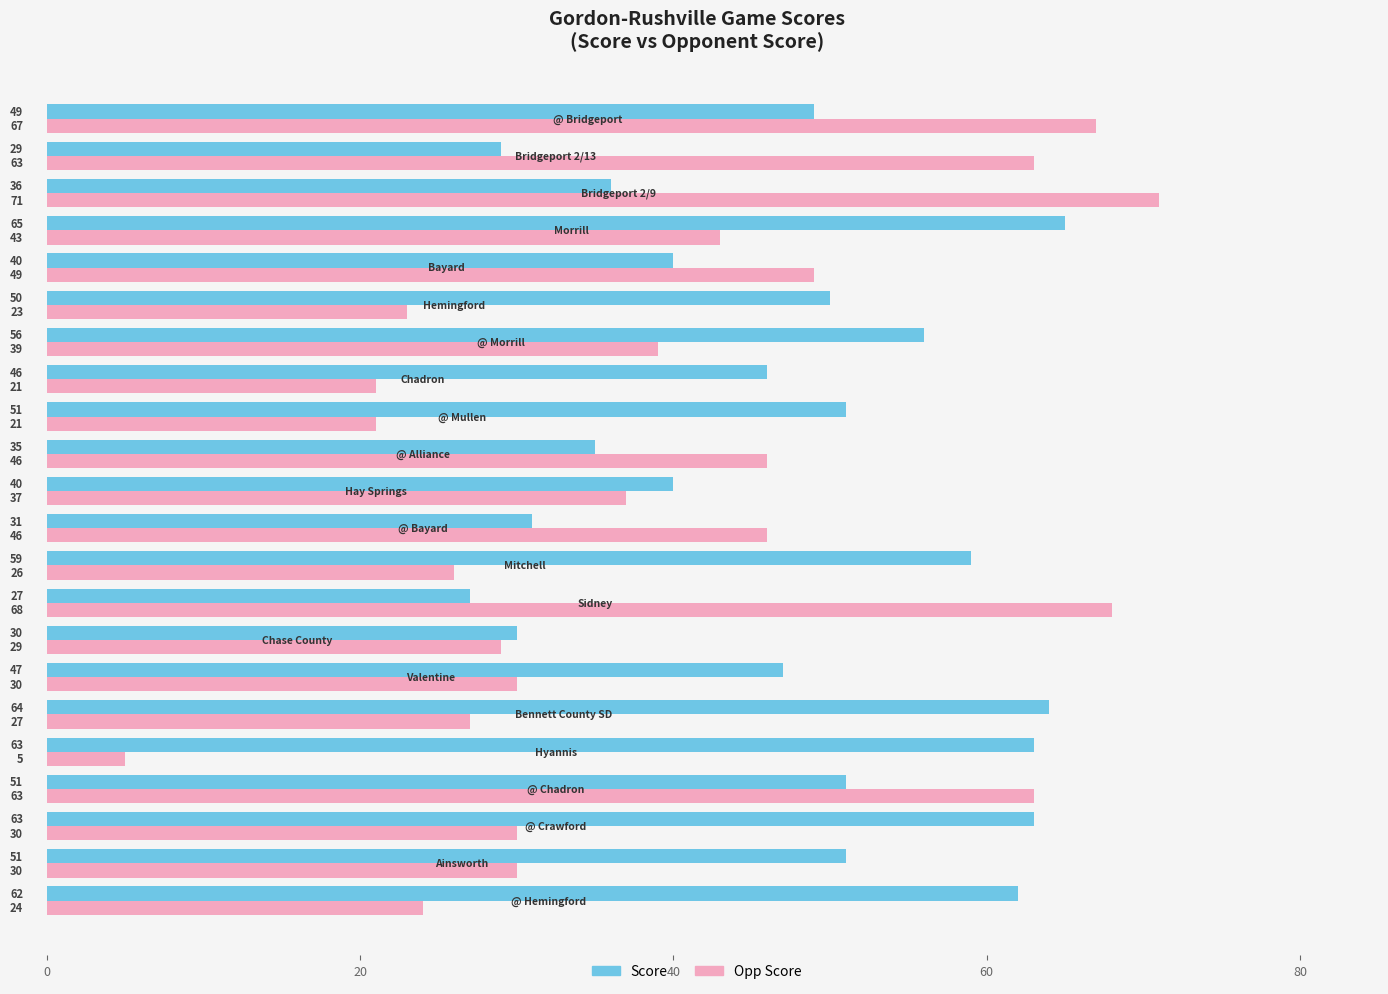

What is the maximum value for Opp Score?

71